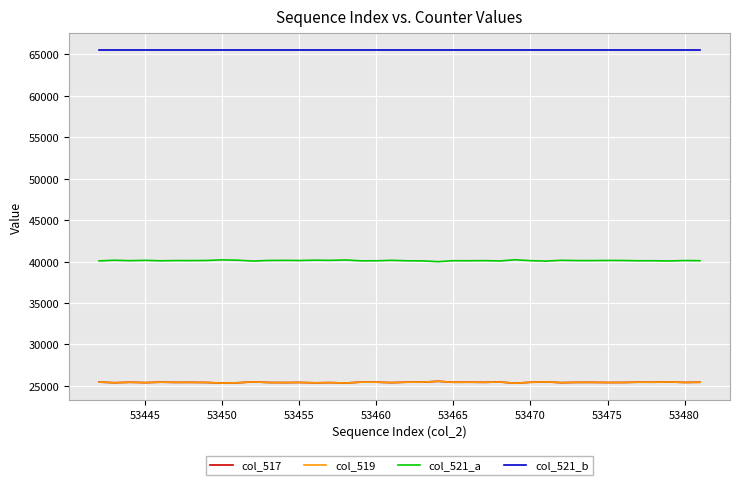

Is this an area chart (filled region under the line)?

No